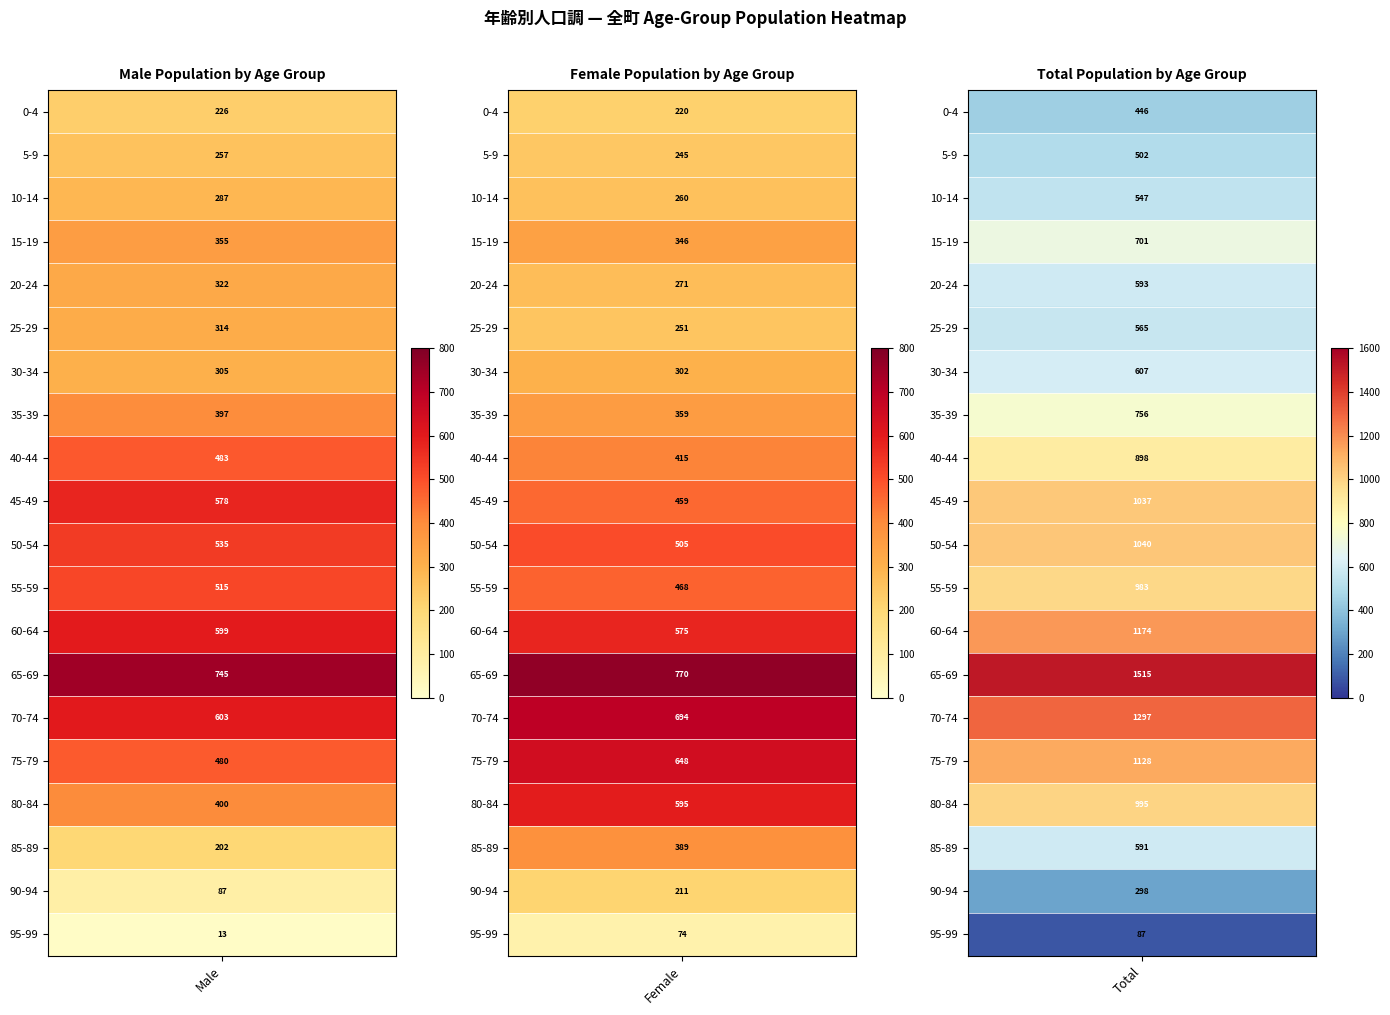

Is it true that 90-94 equals 284 at 5-9?

False